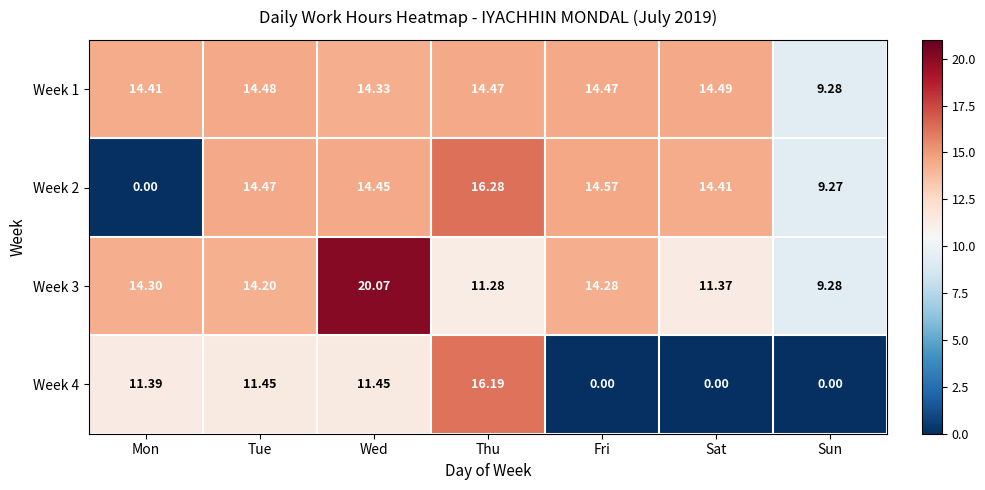

List the labels in order of Week 2 value, largest first.

Thu, Fri, Tue, Wed, Sat, Sun, Mon